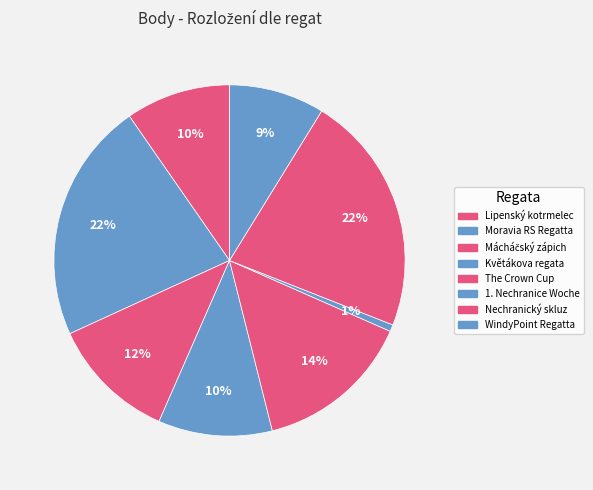

How many slices are in this pie chart?

8